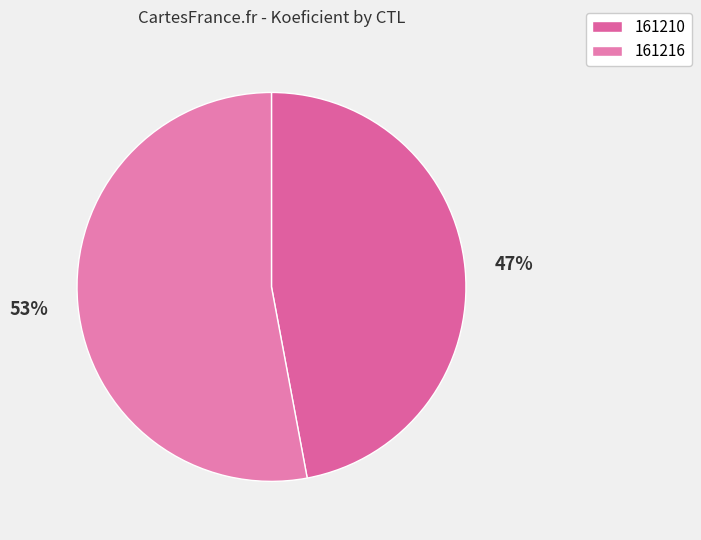

What is the total percentage of 161210 and 161216?

100.0%